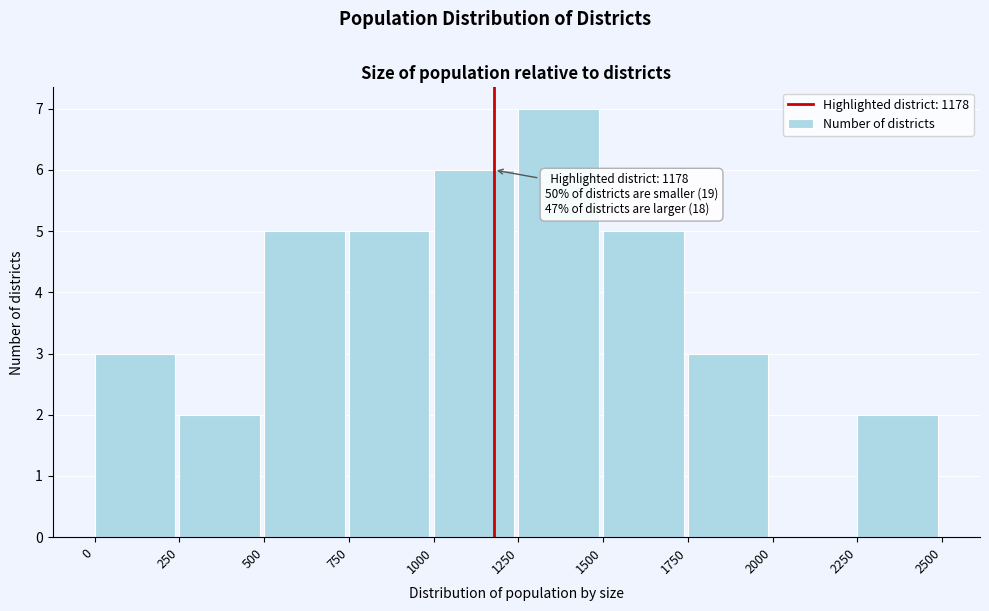

Which range on the x-axis has the tallest bar?

1250 to 1500